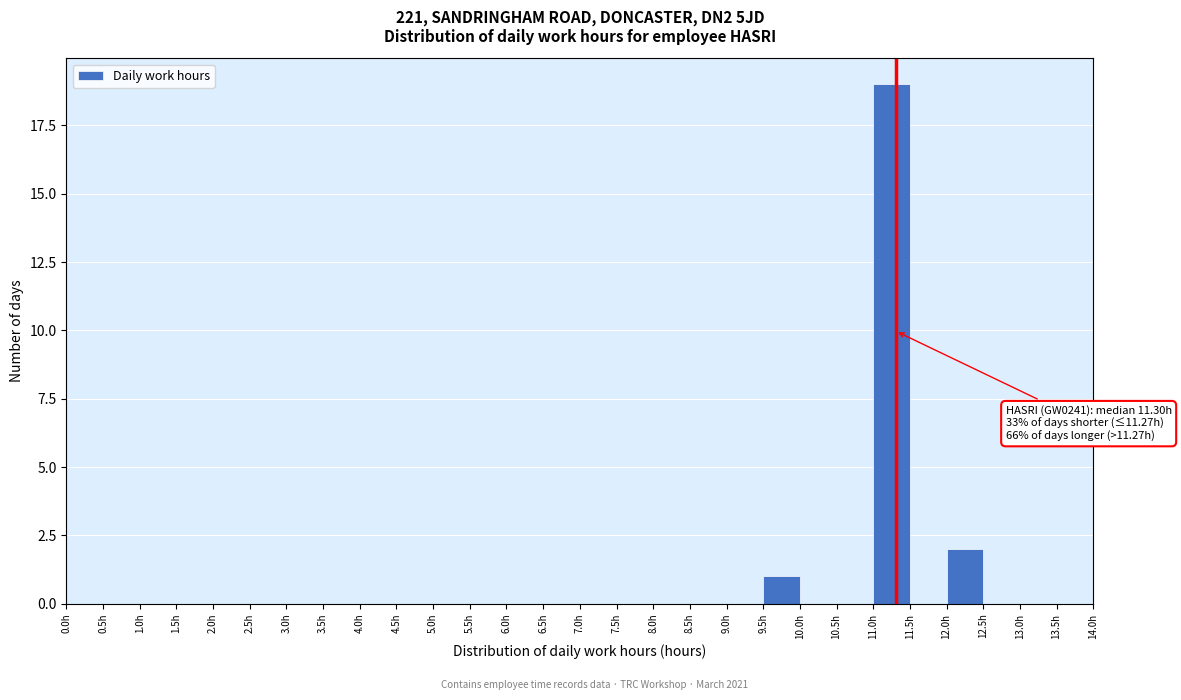

Which range on the x-axis has the tallest bar?

11.0 to 11.5